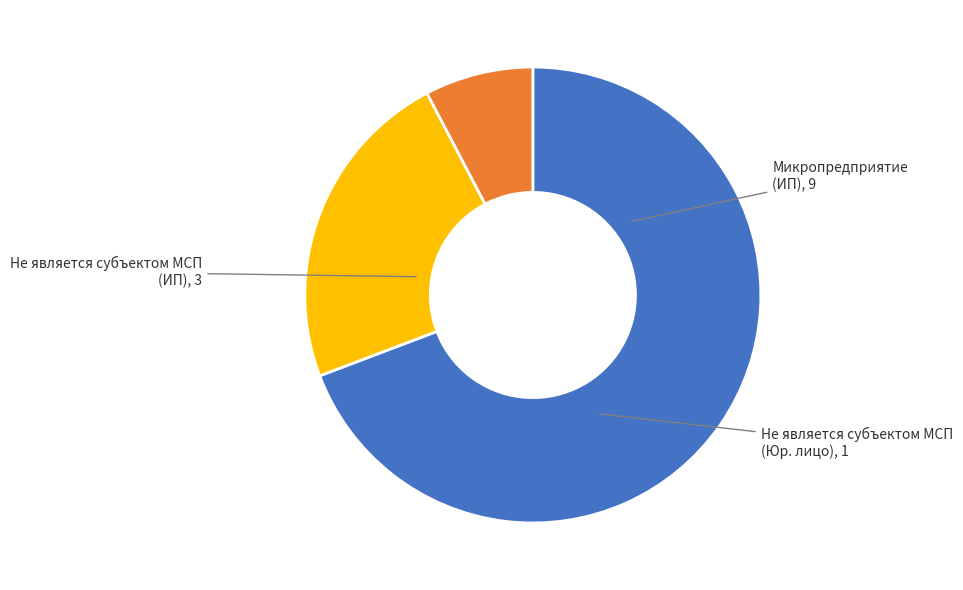

Is there any slice that represents more than half of the pie?

Yes